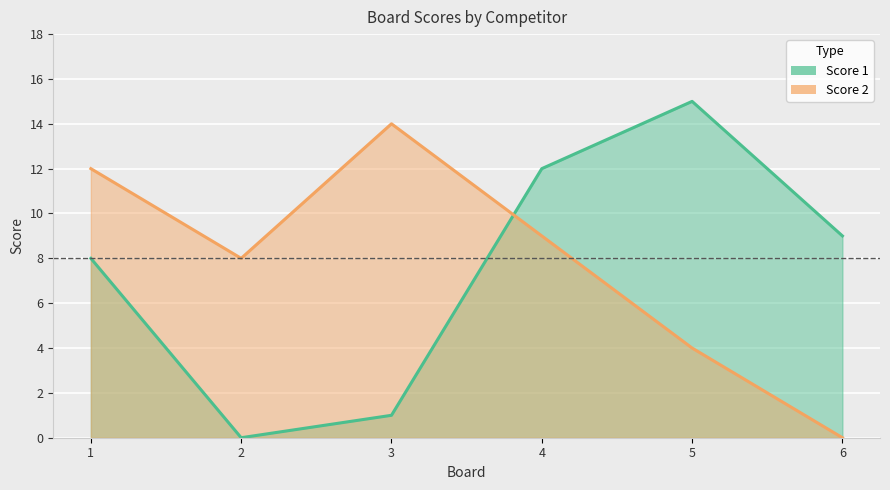

Which label corresponds to the largest value in the chart?

5